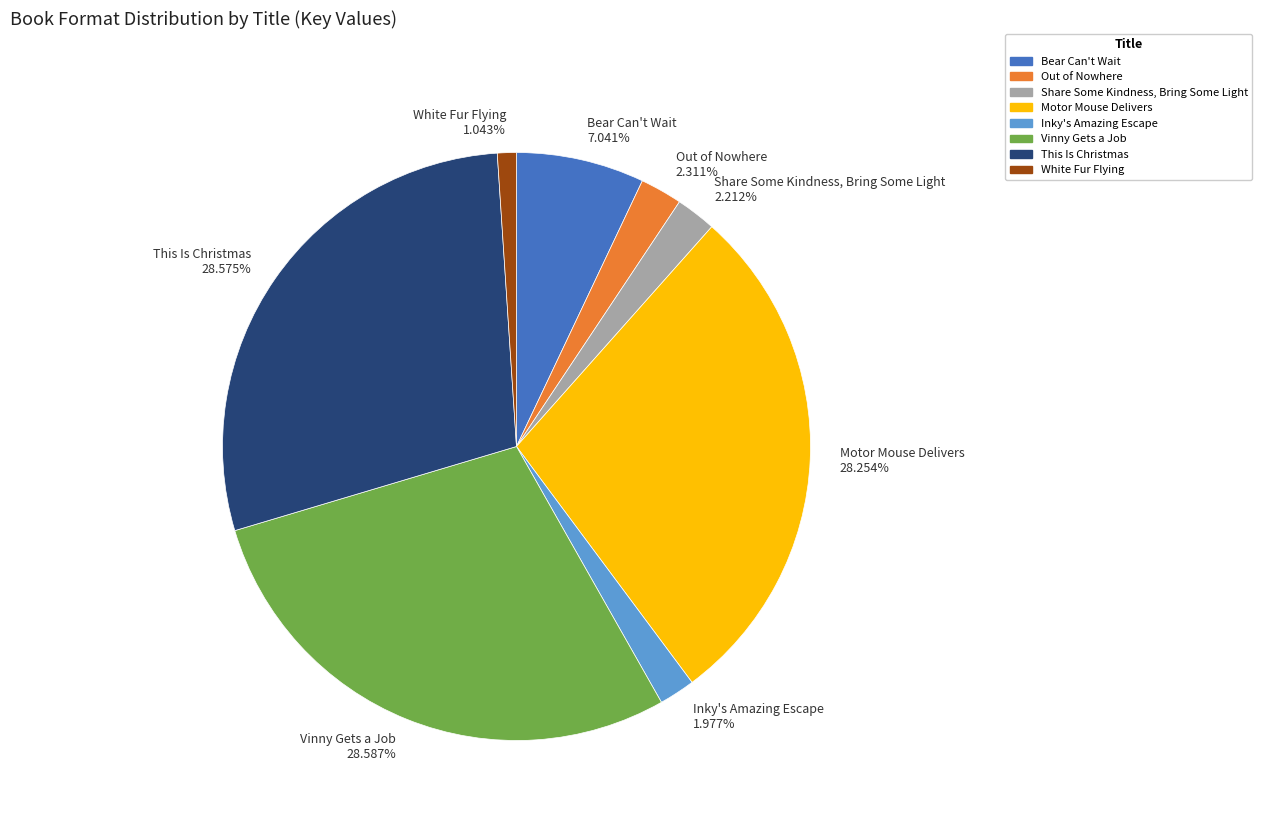

Between White Fur Flying 1.043% and This Is Christmas 28.575%, which is larger?

This Is Christmas 28.575%